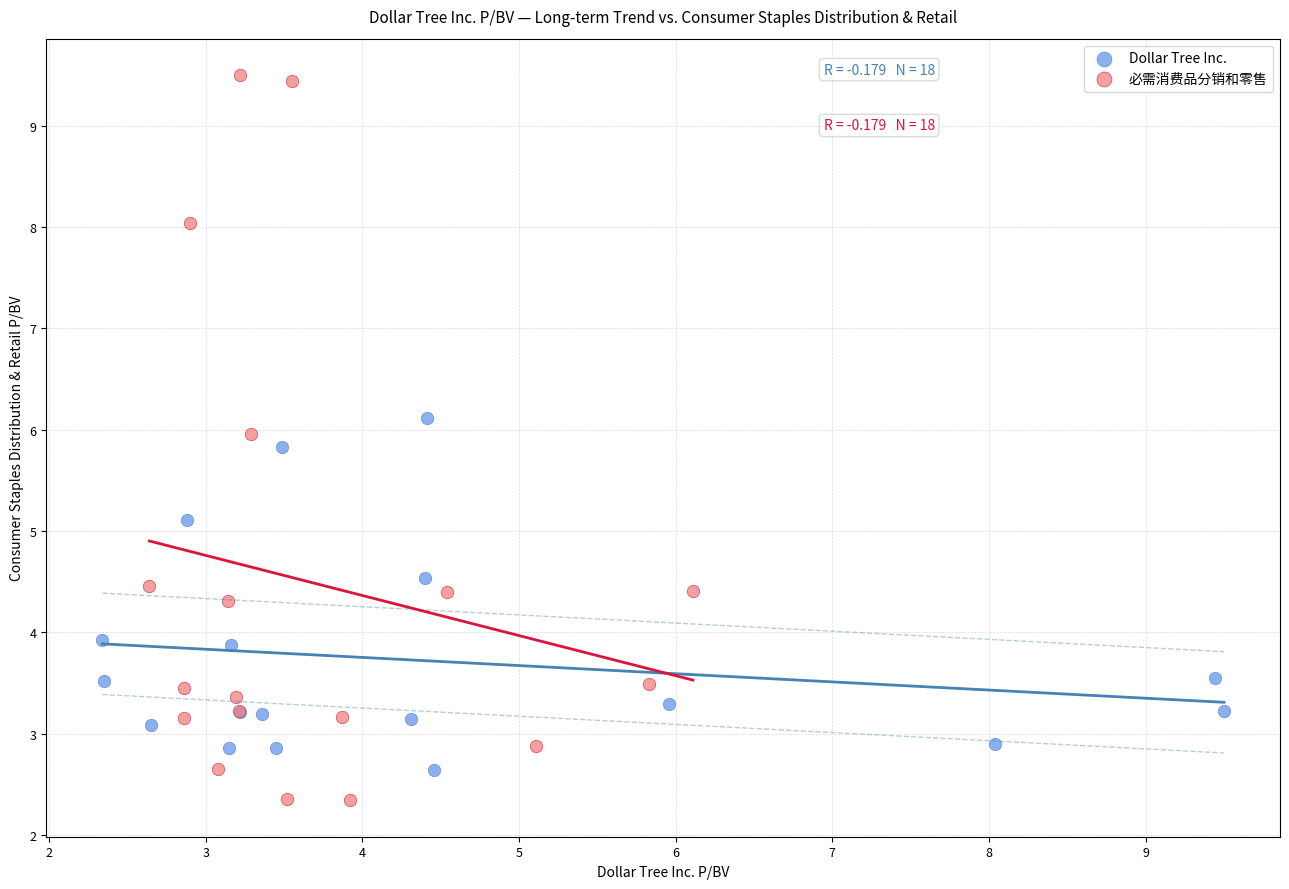

Which series has the widest spread of Y values?

必需消费品分销和零售